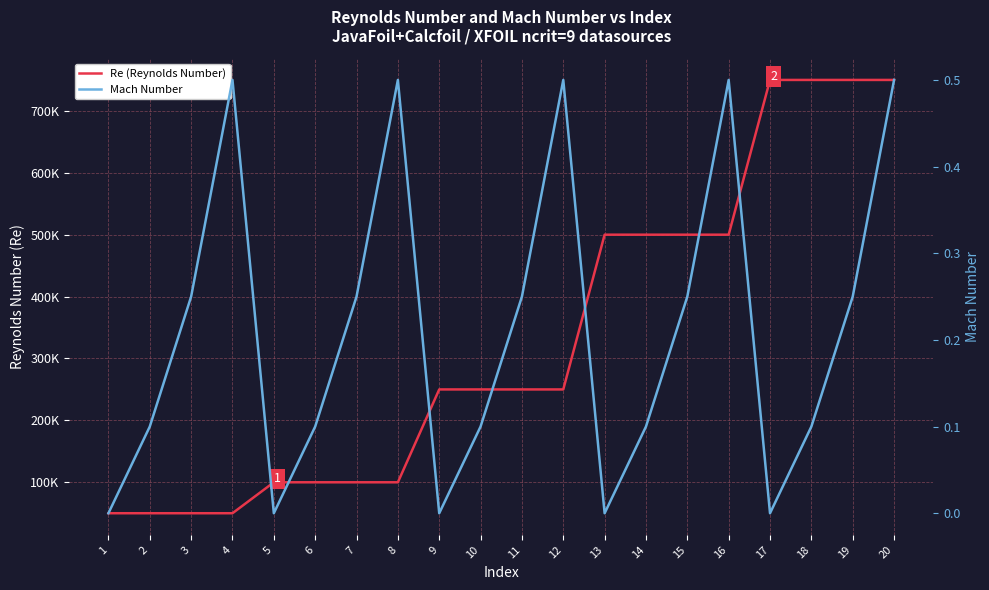

How many lines are shown in the chart?

2